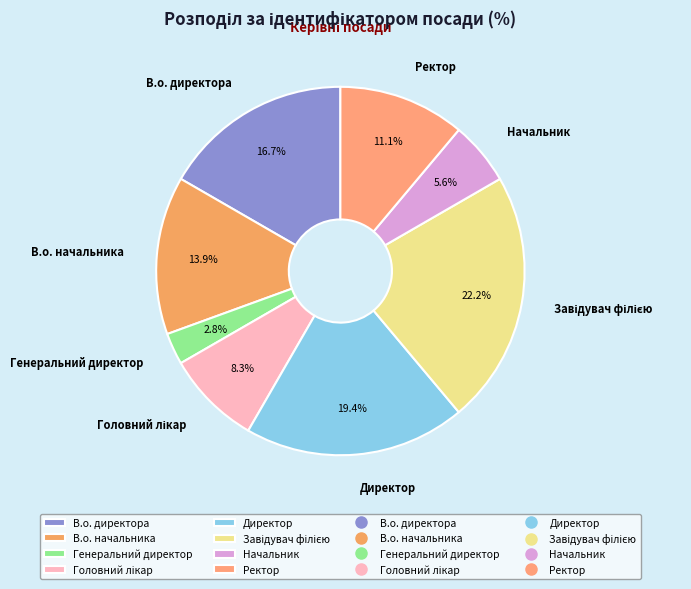

To the nearest percent, what portion does Директор represent?

19%